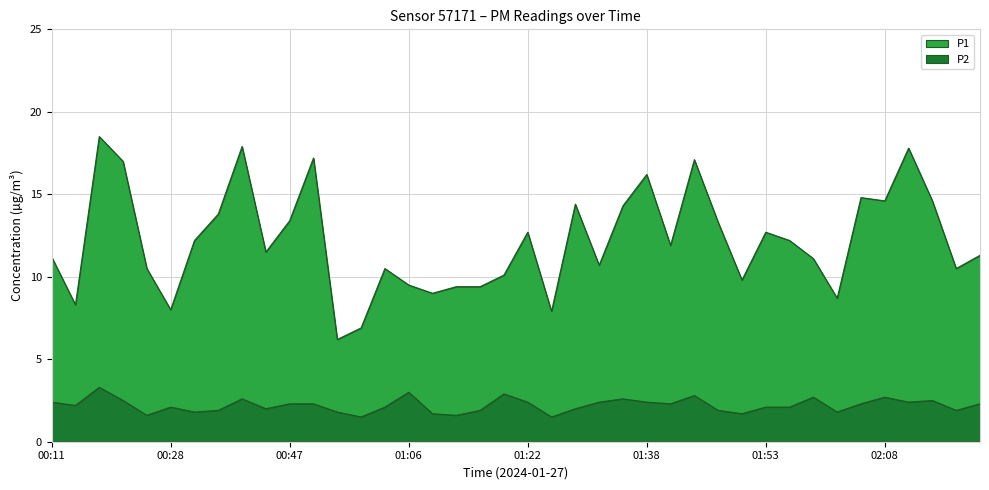

What is the label of the 26th point from the right?

01:00